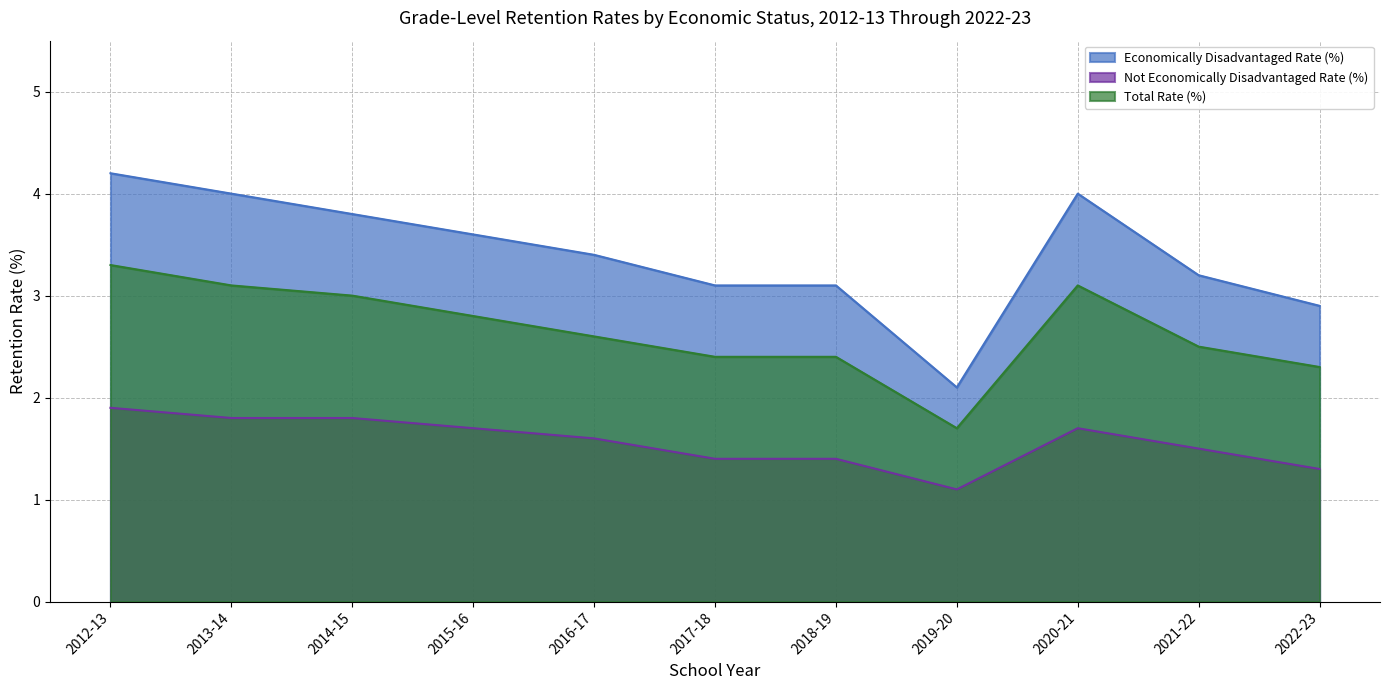

Count the number of categories in the chart.

11